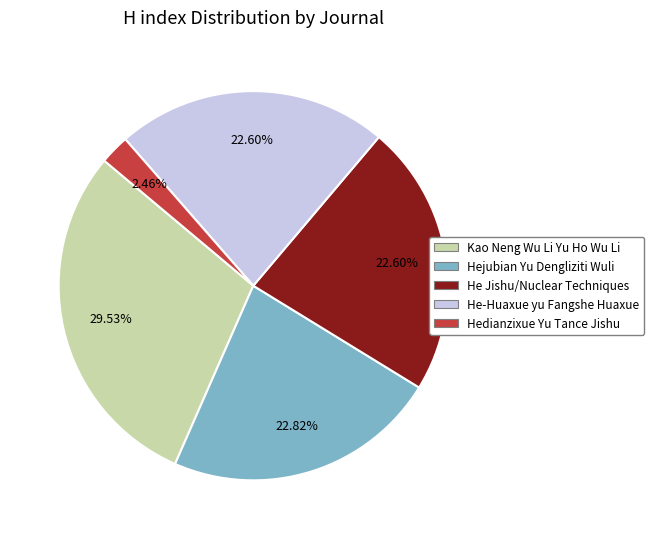

To the nearest percent, what is the difference between the He Jishu/Nuclear Techniques and He-Huaxue yu Fangshe Huaxue slice percentages?

0%